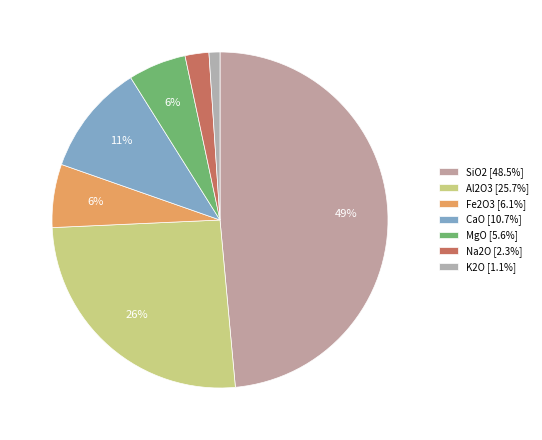

How many segments does this pie chart have?

7